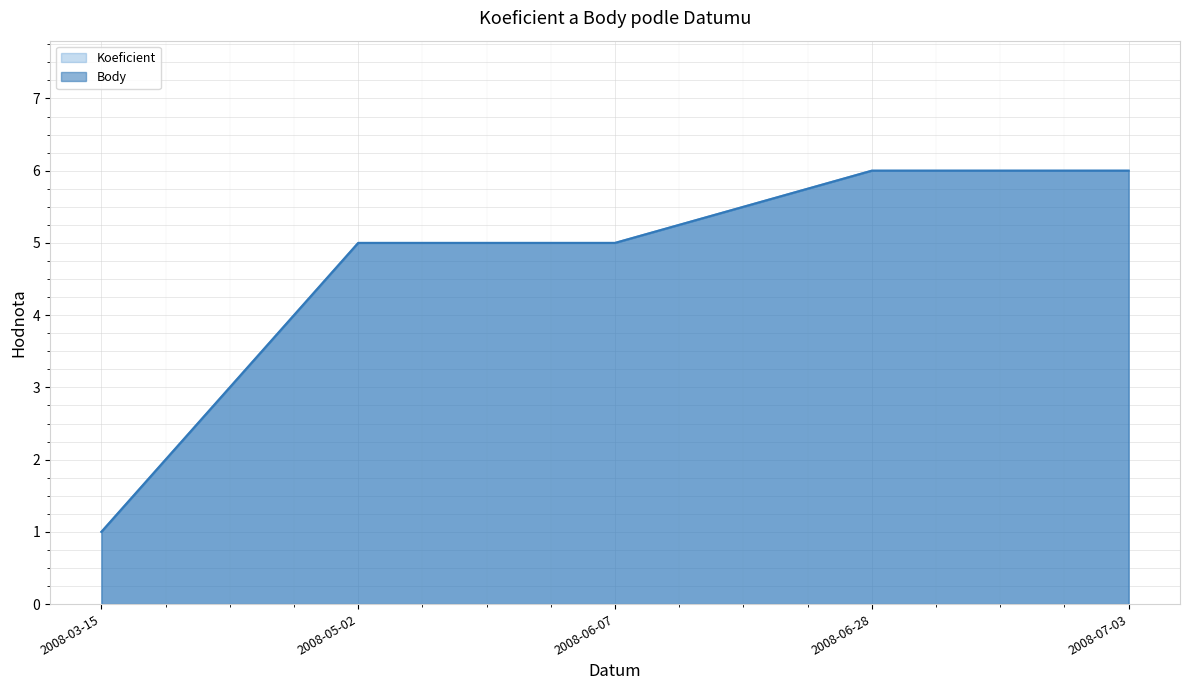

What is the average value of the Body series?

5